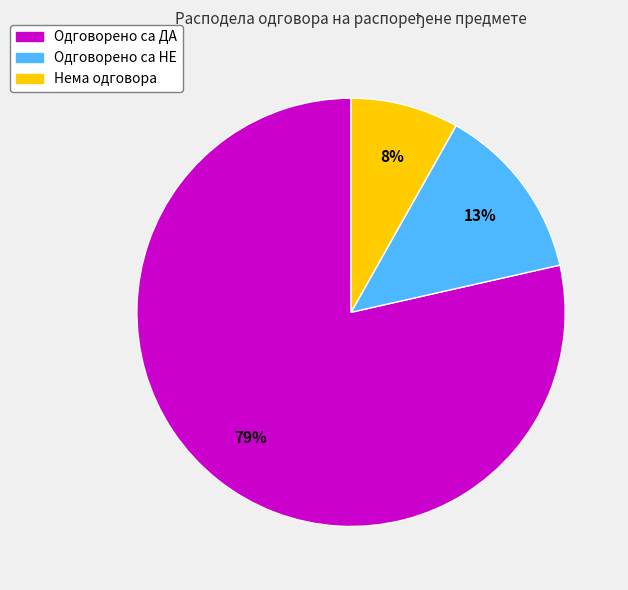

Which category has the smallest portion of the pie?

Нема одговора